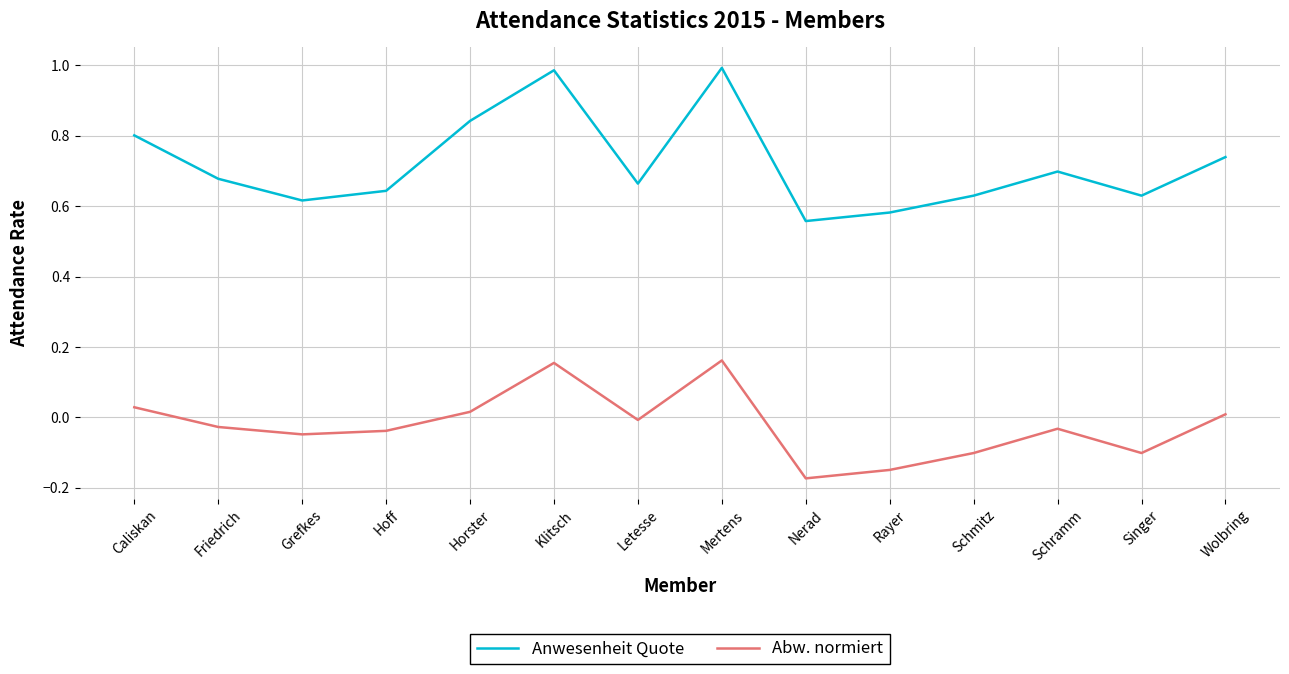

How many lines are shown in the chart?

2